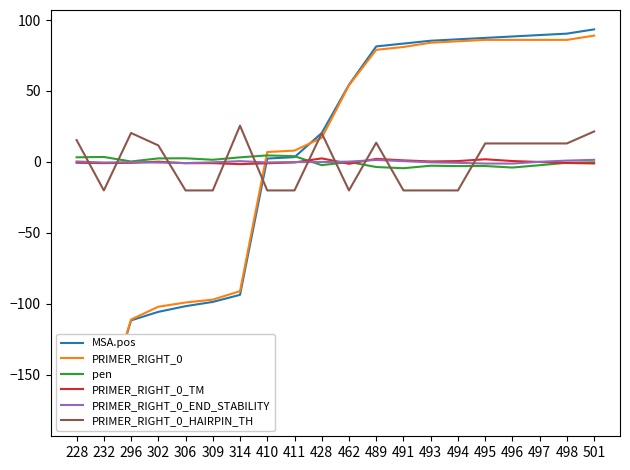

Between 496 and 497, which is larger?

497